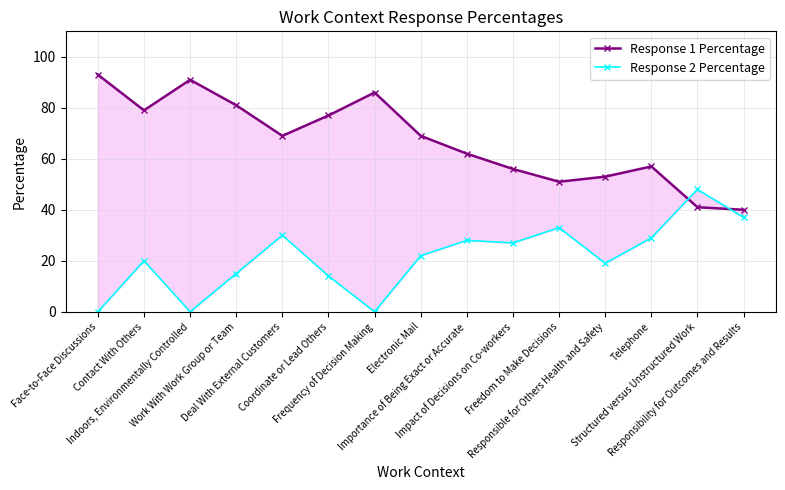

What is the average value of the Response 2 Percentage series?

21